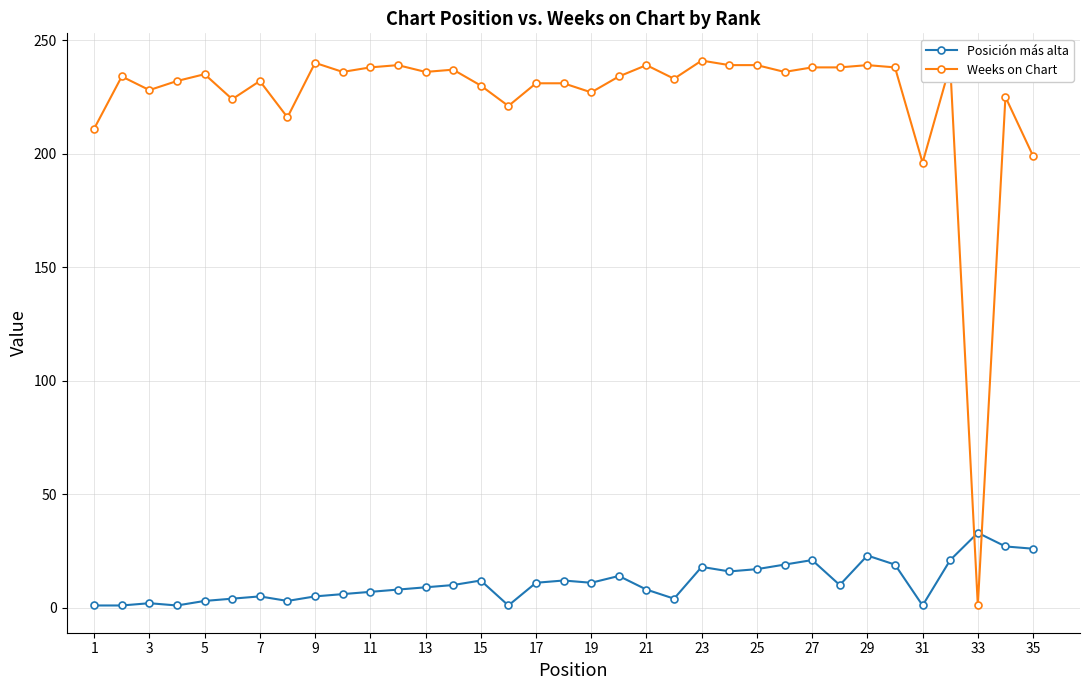

True or false: Posición más alta has more than 1 points higher than both neighbors.

True